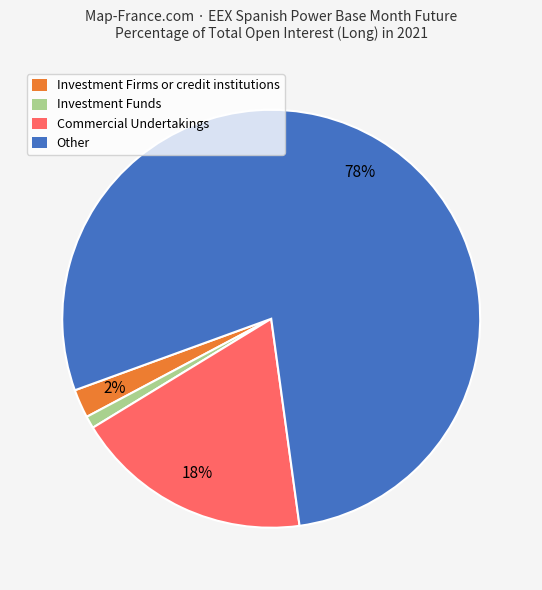

Is there a majority slice in this chart?

Yes